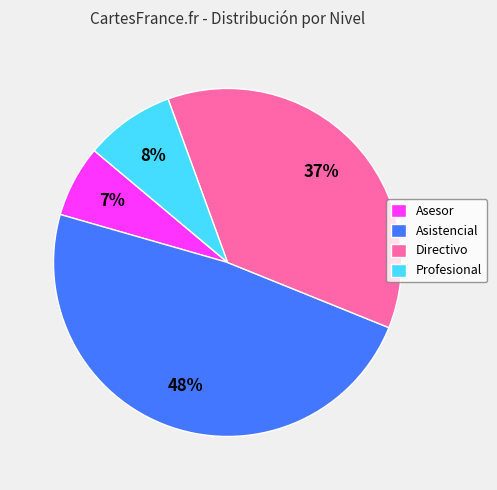

Is there a majority slice in this chart?

No